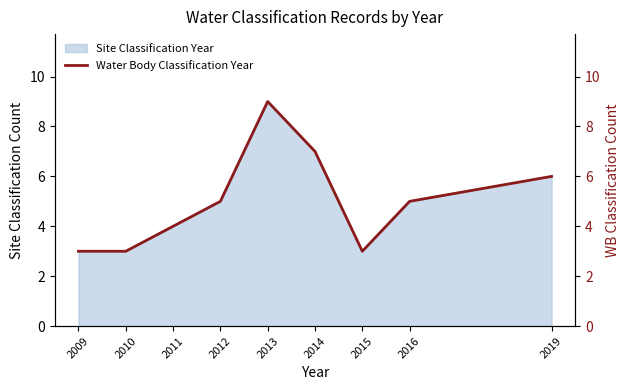

True or false: the data has more than 0 interior local peaks.

True